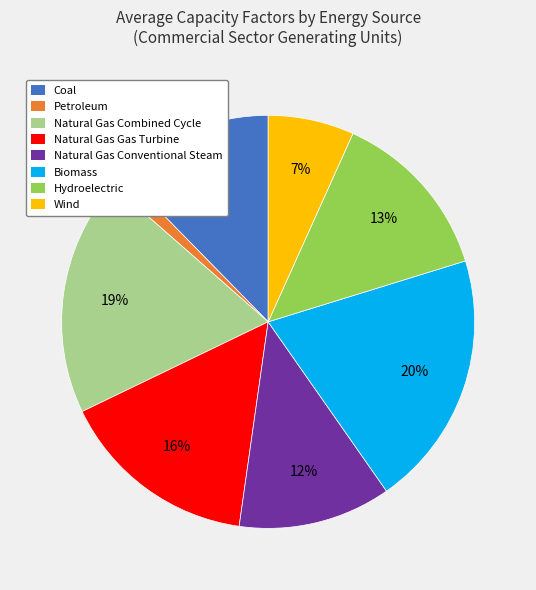

Between Biomass and Natural Gas Gas Turbine, which is larger?

Biomass